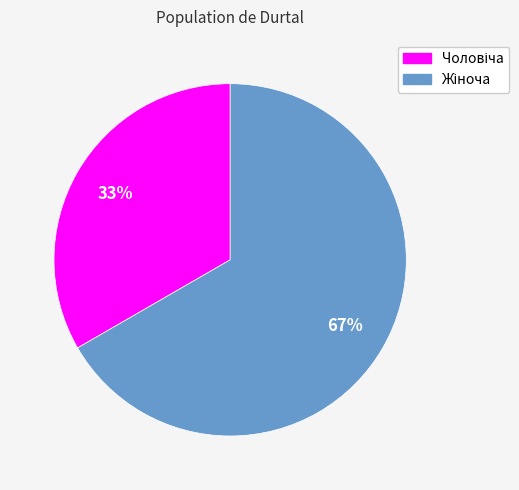

To the nearest percent, what is the average slice percentage?

50%